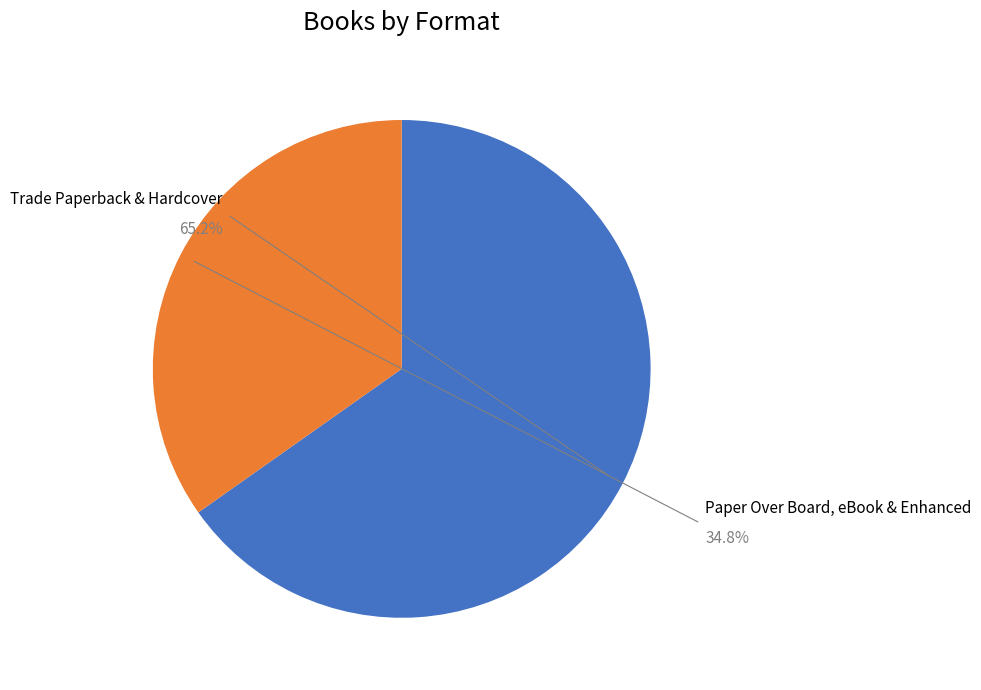

Count the number of slices in the pie.

5